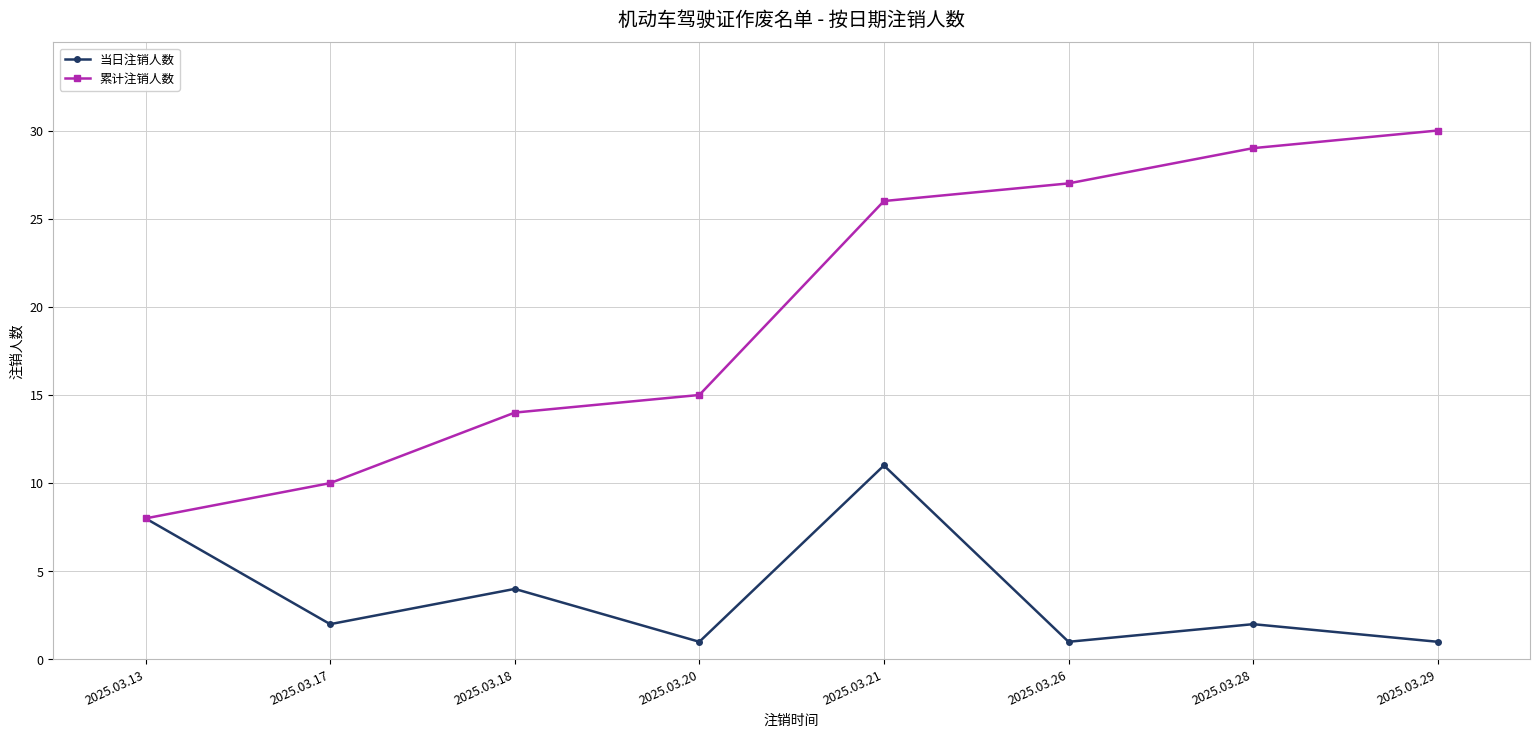

At which category is the sum across all series the highest?

2025.03.21